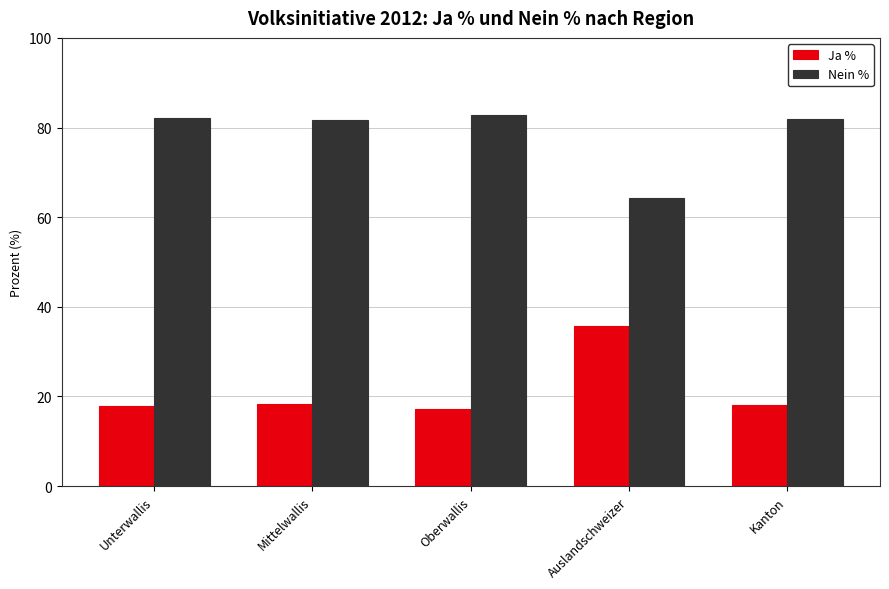

At how many categories does at least one series exceed 60?

5